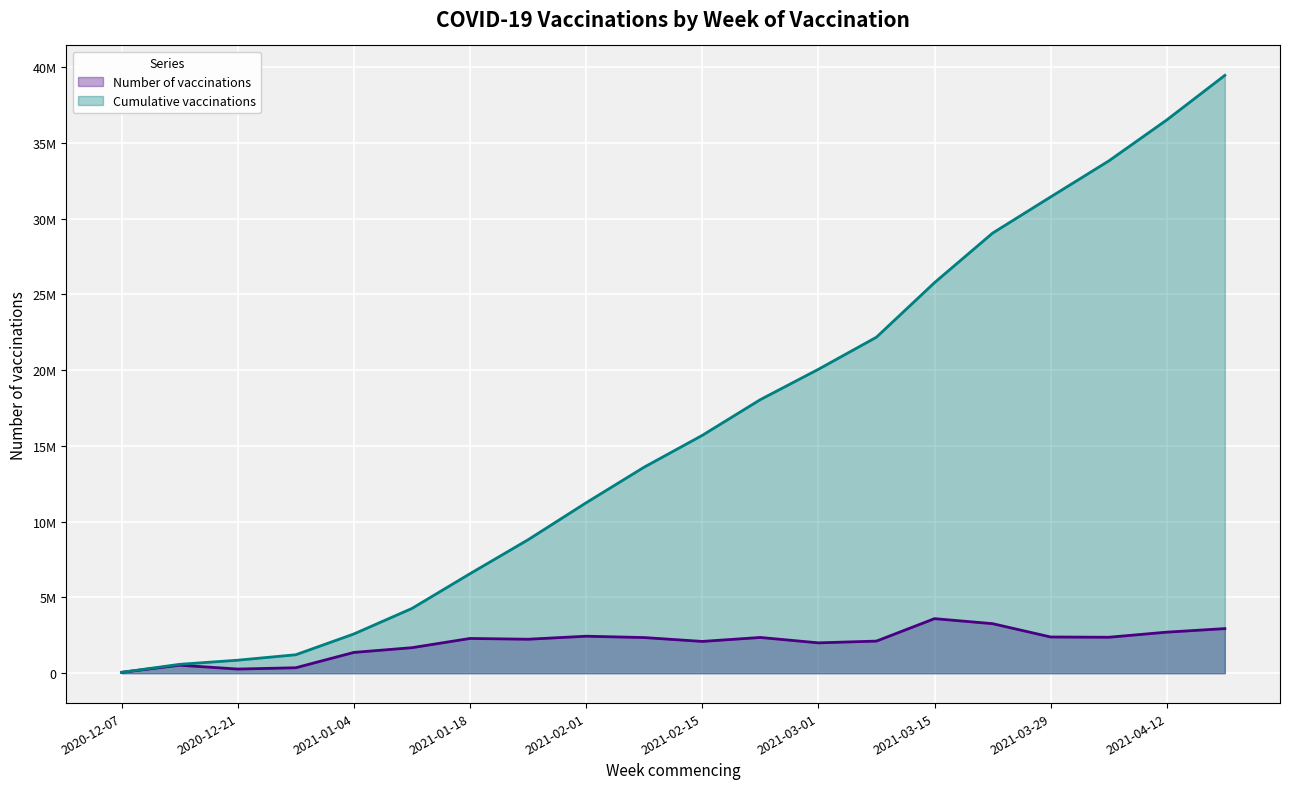

What is the sum of all Number of vaccinations (line) values?

39446964